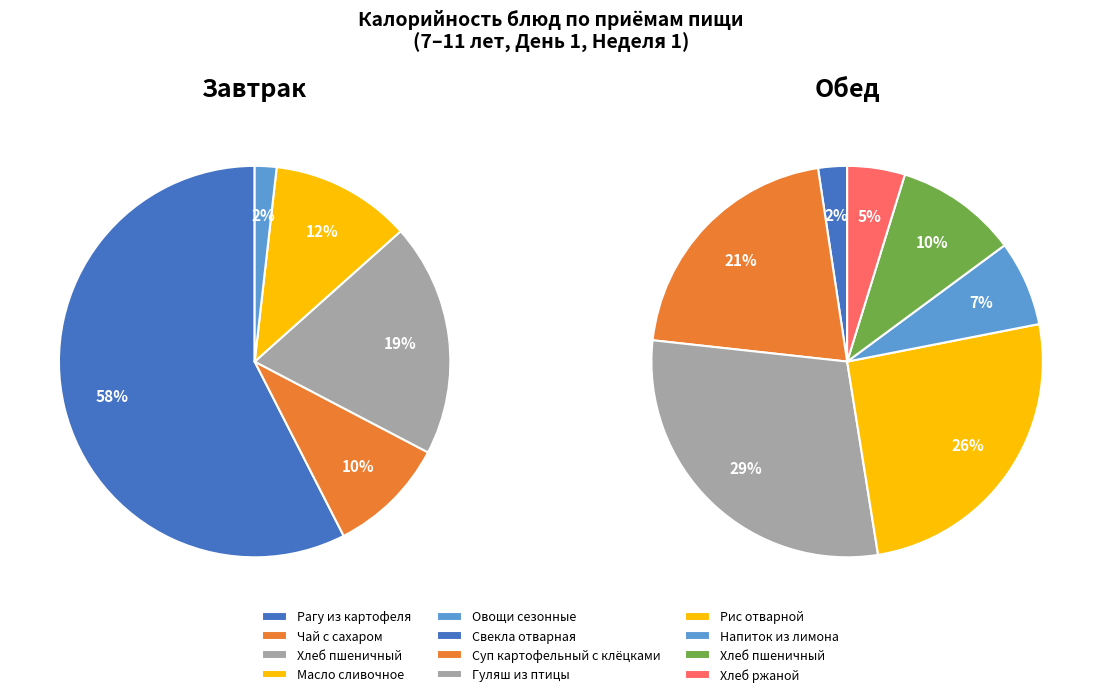

To the nearest percent, what portion does Хлеб ржаной represent?

5%